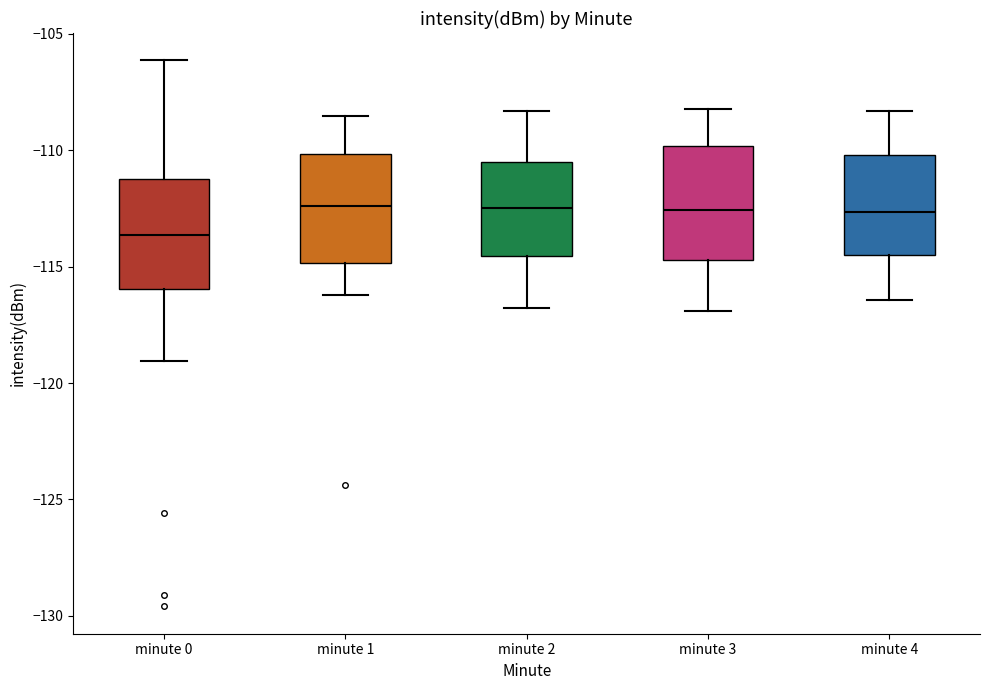

Where does the upper whisker of the box for minute 4 end on the y-axis? The values are not printed on the chart, so give them approximately, as read against the axis.

-108.5